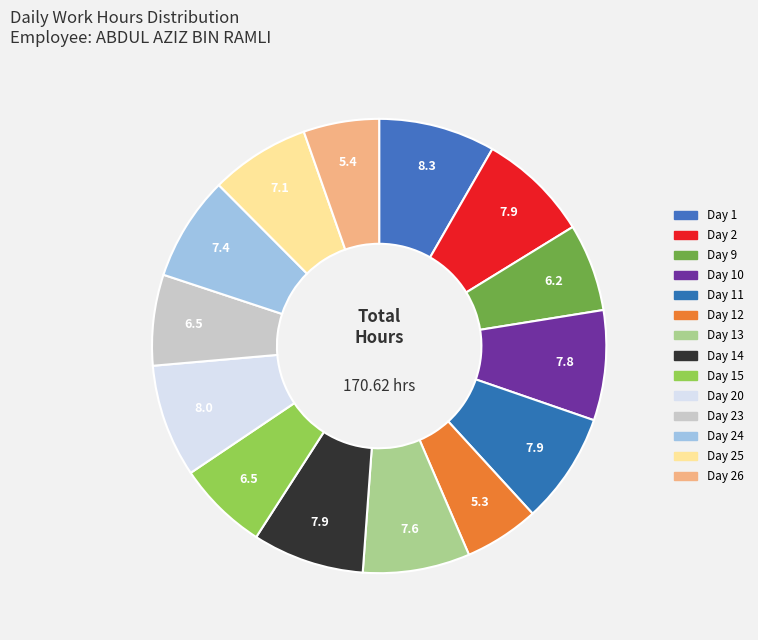

Count the number of slices in the pie.

14